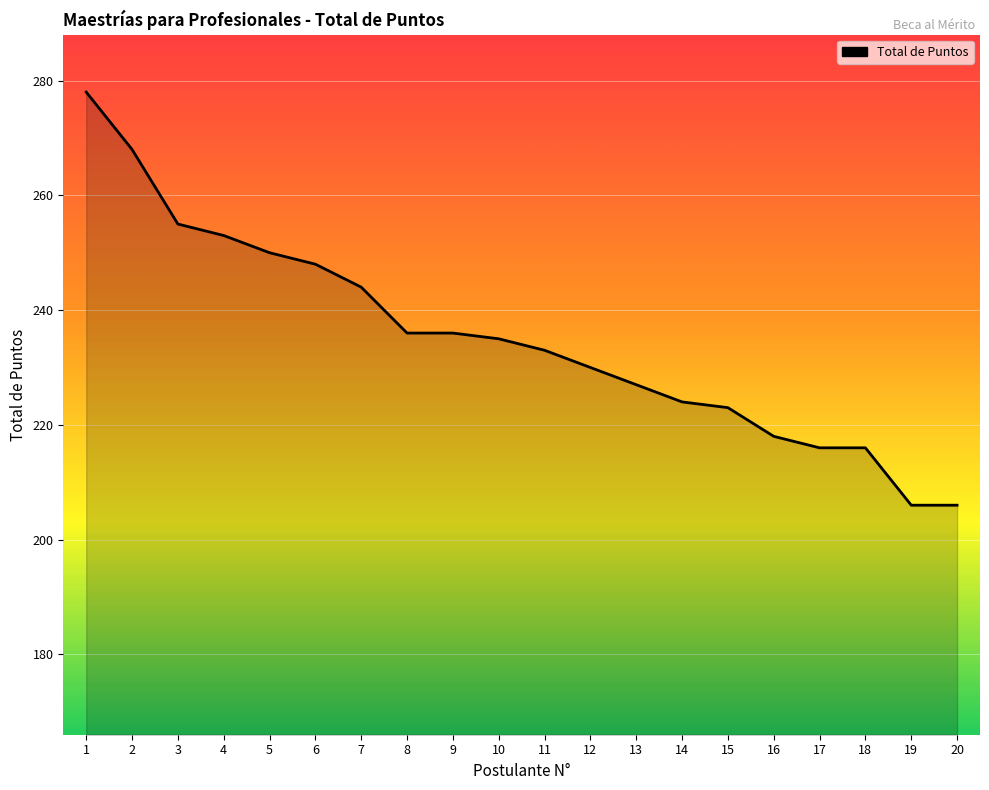

What is the sum of the values at 20 and 14?

430